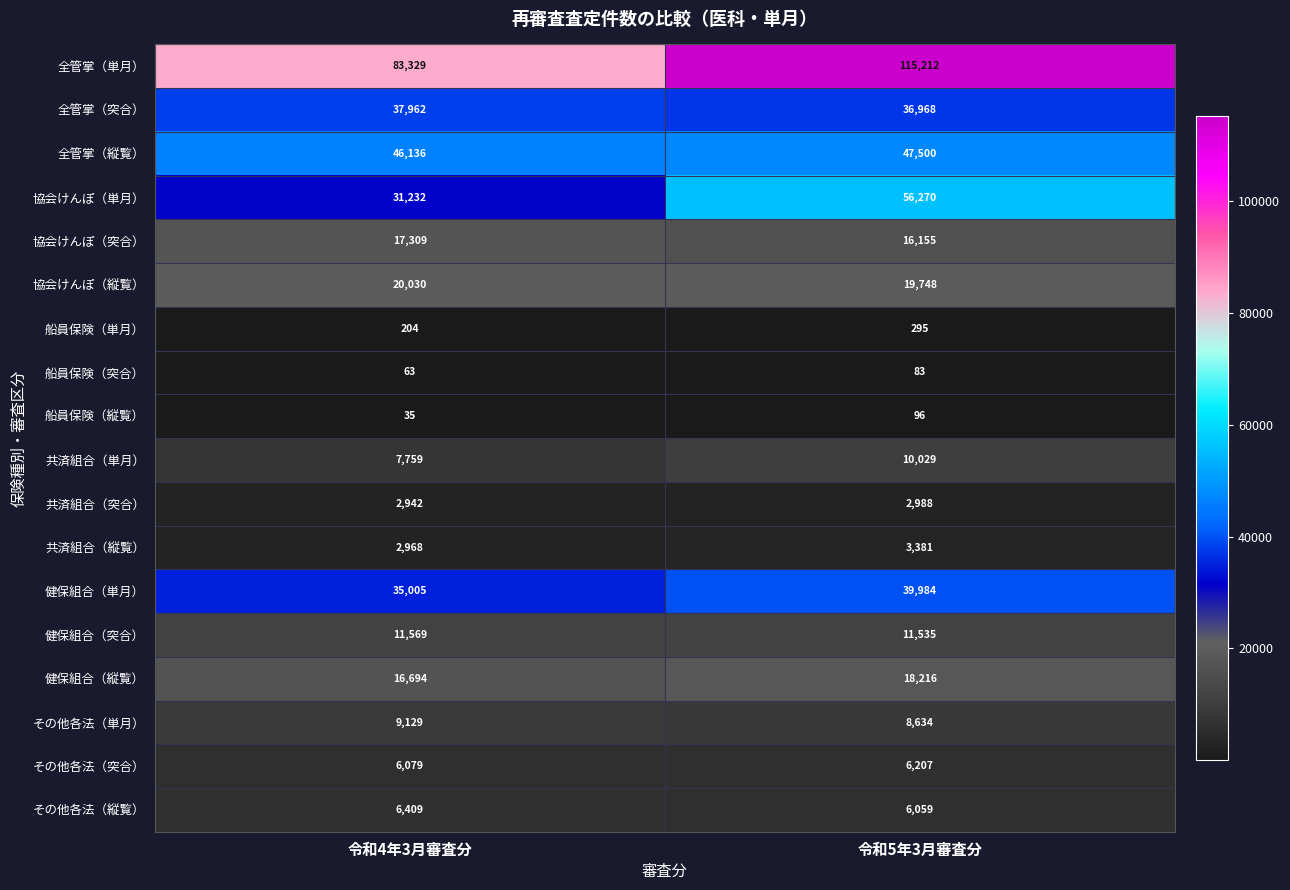

What is the minimum value shown in the chart?

35